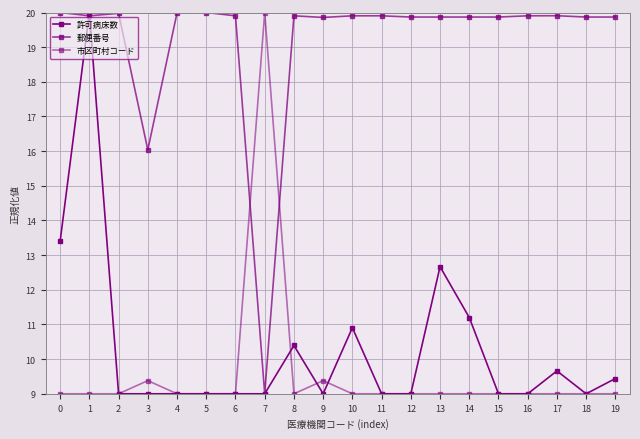

How many data points in 郵便番号 are above 19?

18